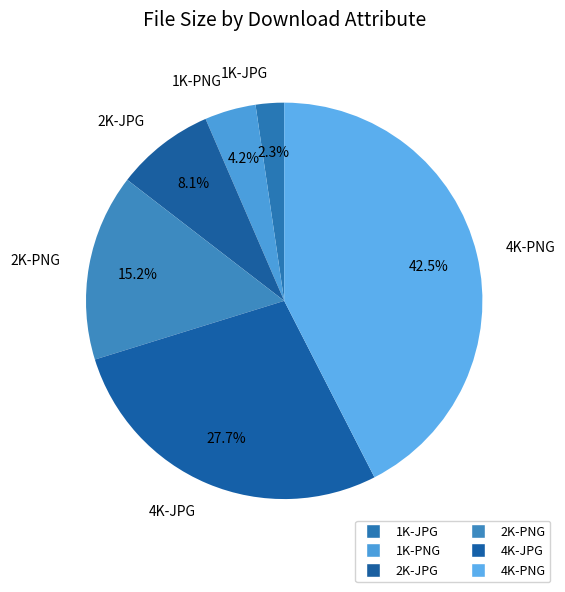

What is the ratio of the value at 2K-PNG to the value at 4K-JPG?

0.5